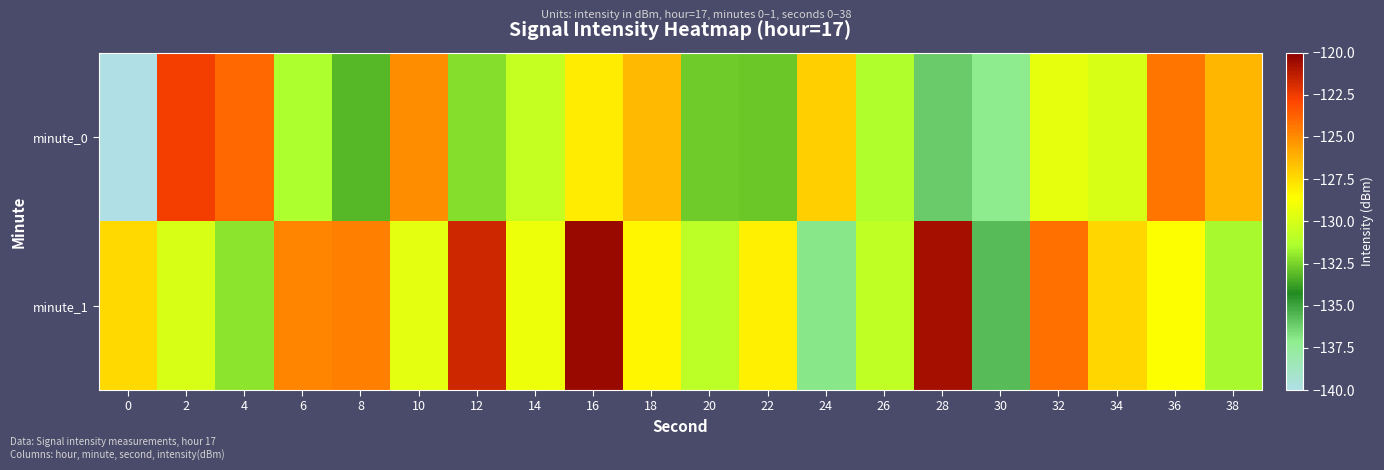

Which series has the largest total across all categories?

minute_1